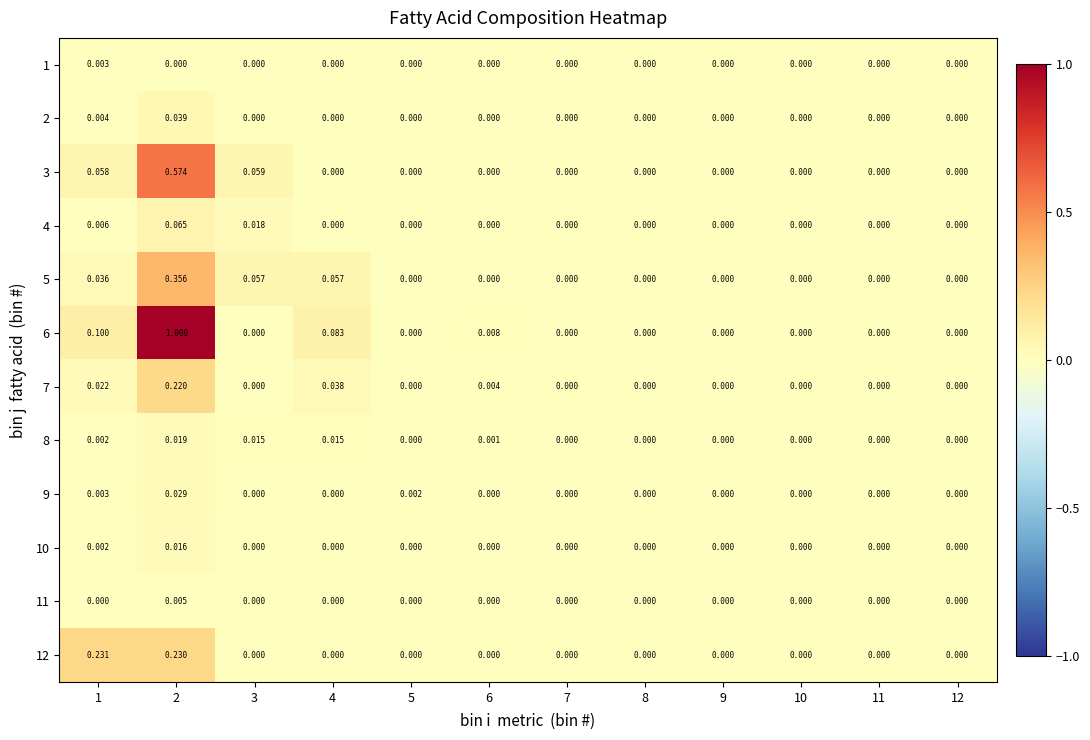

Which category has the highest value across all series?

2